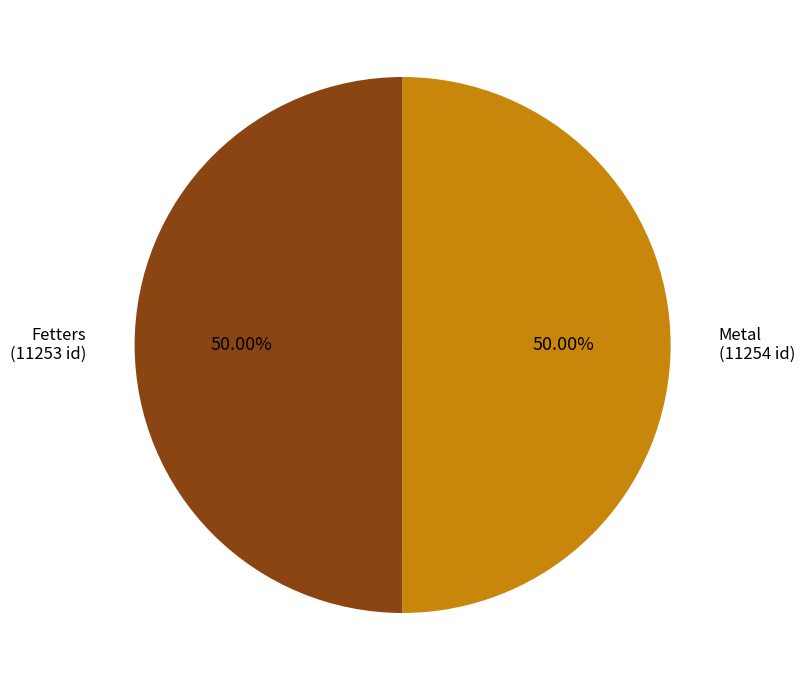

Count the number of slices in the pie.

2